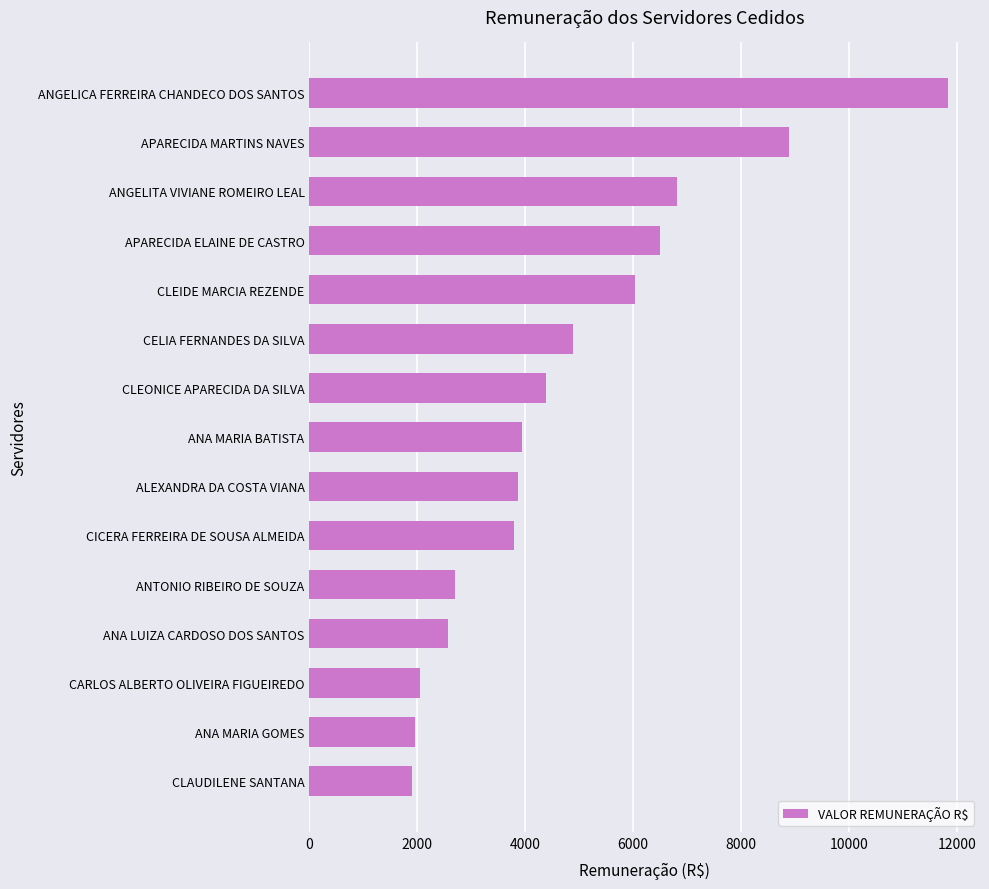

How many values are below 3933?

7